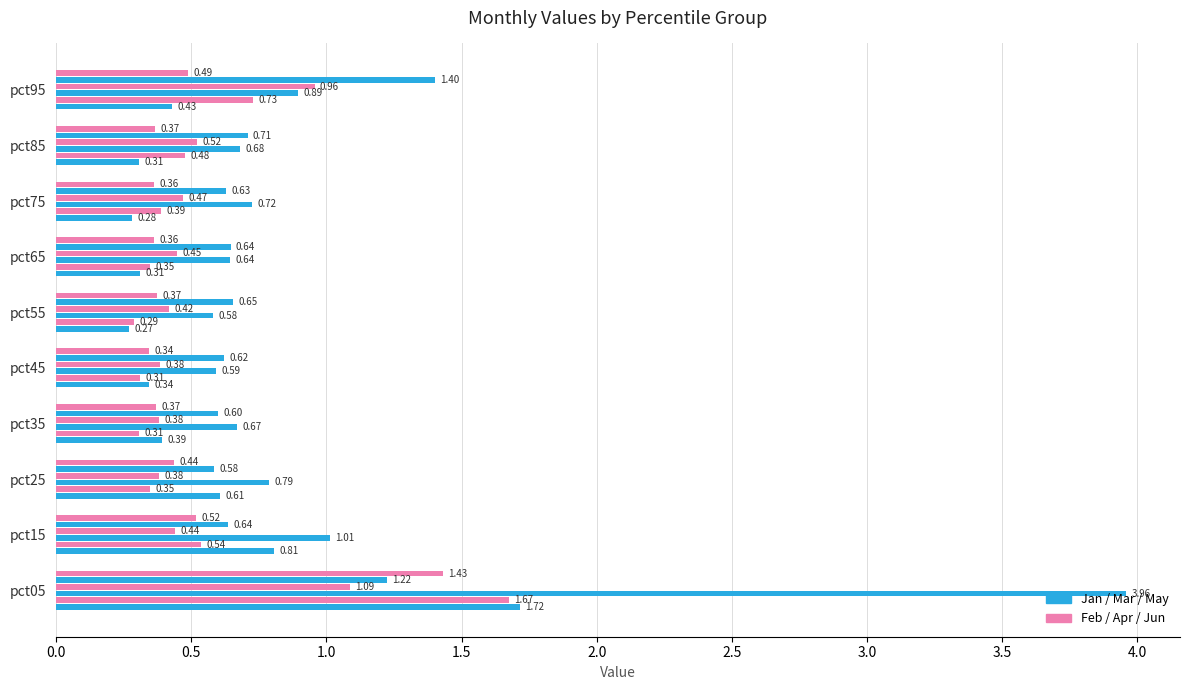

Reading left to right, transcribe all the data shown in this chart.

Jan: 1.7	0.8	0.6	0.4	0.3	0.3	0.3	0.3	0.3	0.4
Feb: 1.7	0.5	0.3	0.3	0.3	0.3	0.3	0.4	0.5	0.7
Mar: 4.0	1.0	0.8	0.7	0.6	0.6	0.6	0.7	0.7	0.9
Apr: 1.1	0.4	0.4	0.4	0.4	0.4	0.4	0.5	0.5	1.0
May: 1.2	0.6	0.6	0.6	0.6	0.7	0.6	0.6	0.7	1.4
Jun: 1.4	0.5	0.4	0.4	0.3	0.4	0.4	0.4	0.4	0.5